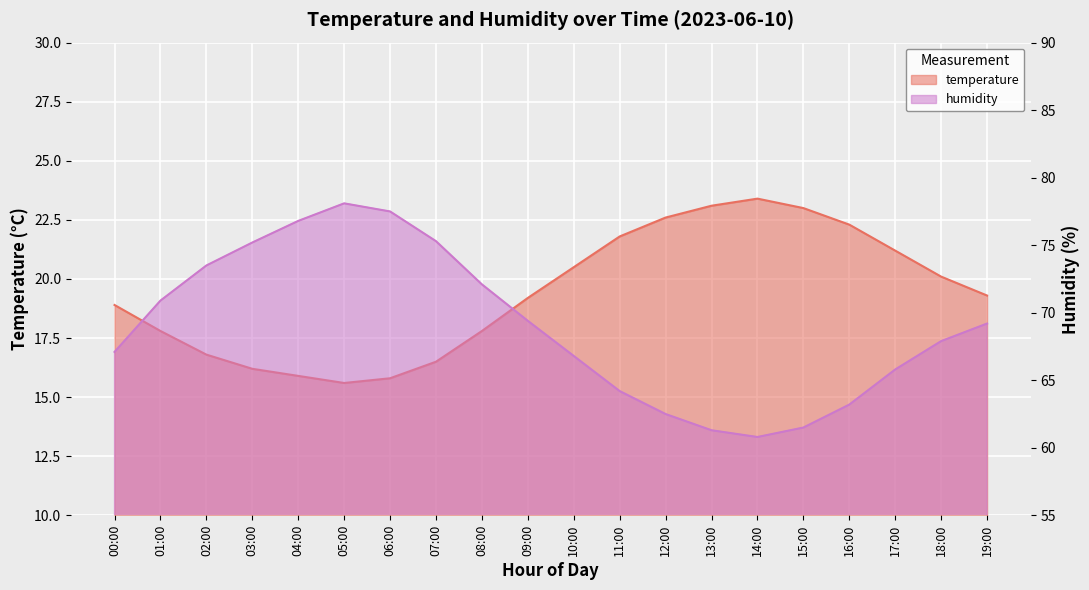

True or false: humidity and temperature intersect in this chart.

False